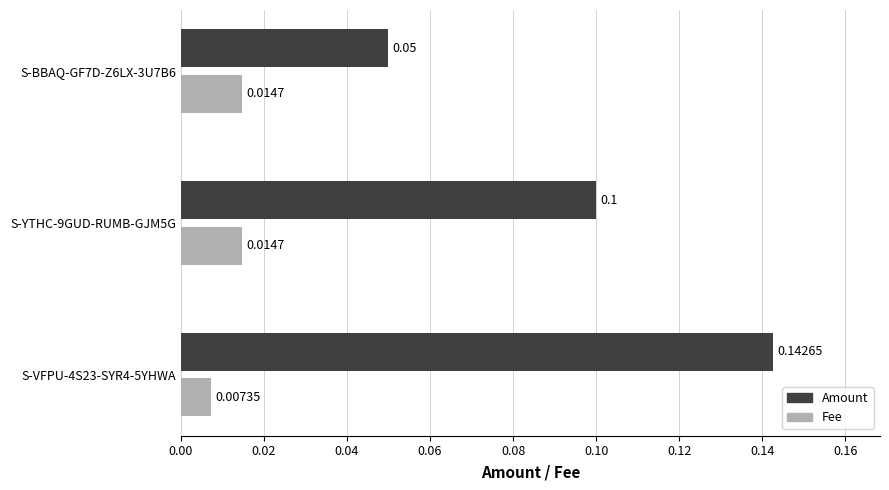

What is the sum of all Amount values?

0.3